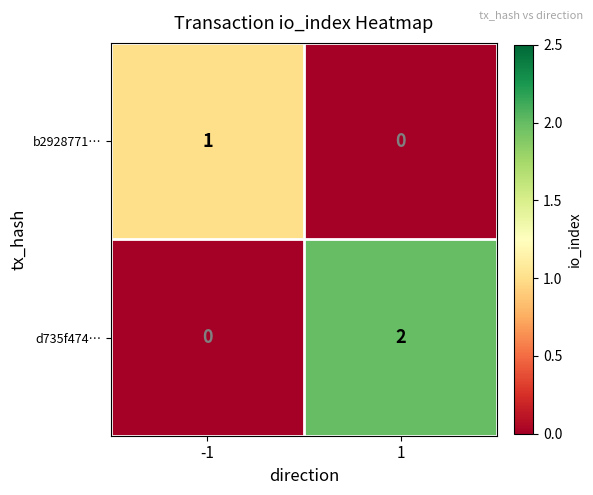

List the series in order of their peak value, lowest first.

b2928771…, d735f474…